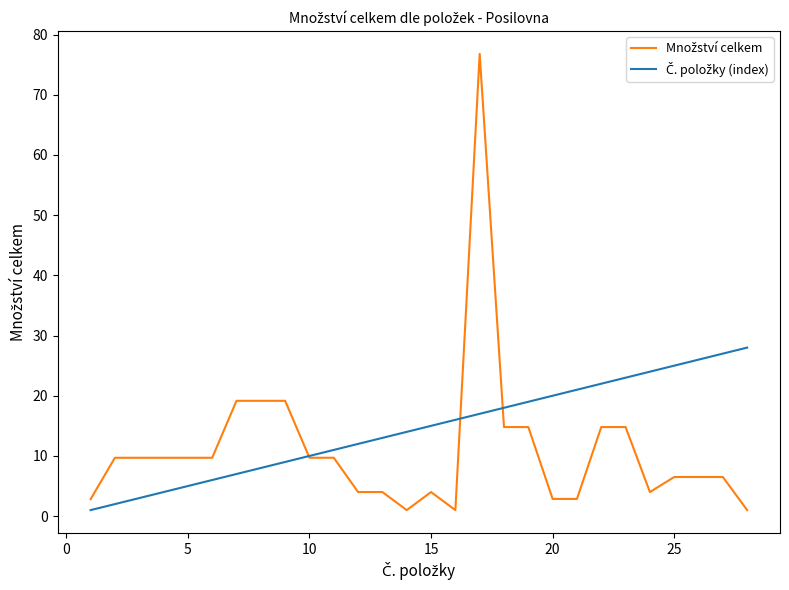

Which series has the largest total across all categories?

Č. položky (index)